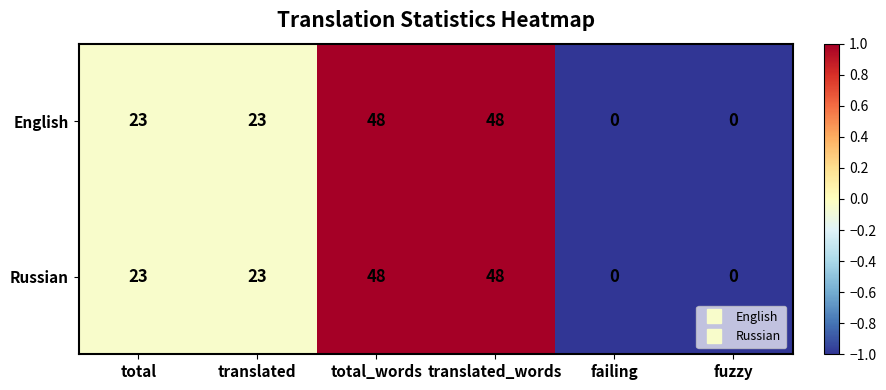

The value of English at failing is -29. True or false?

False